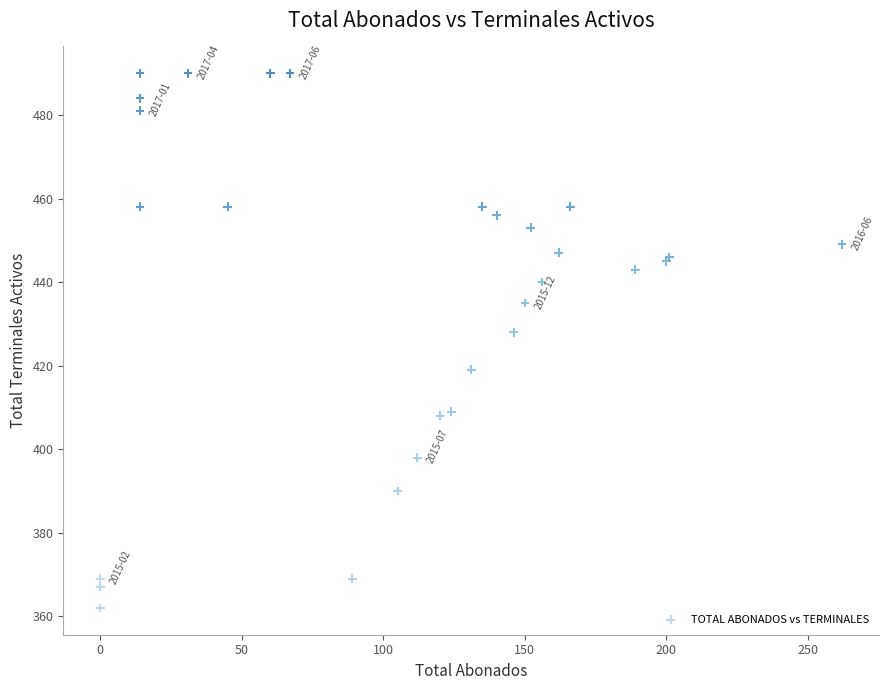

What Y value in the scatter plot is closest to 426?

428